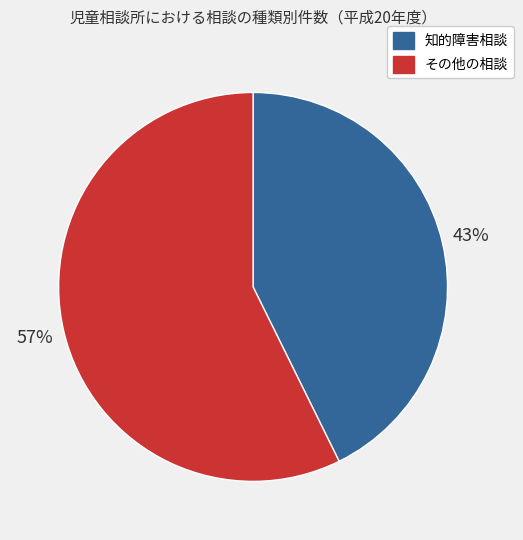

How many segments does this pie chart have?

2